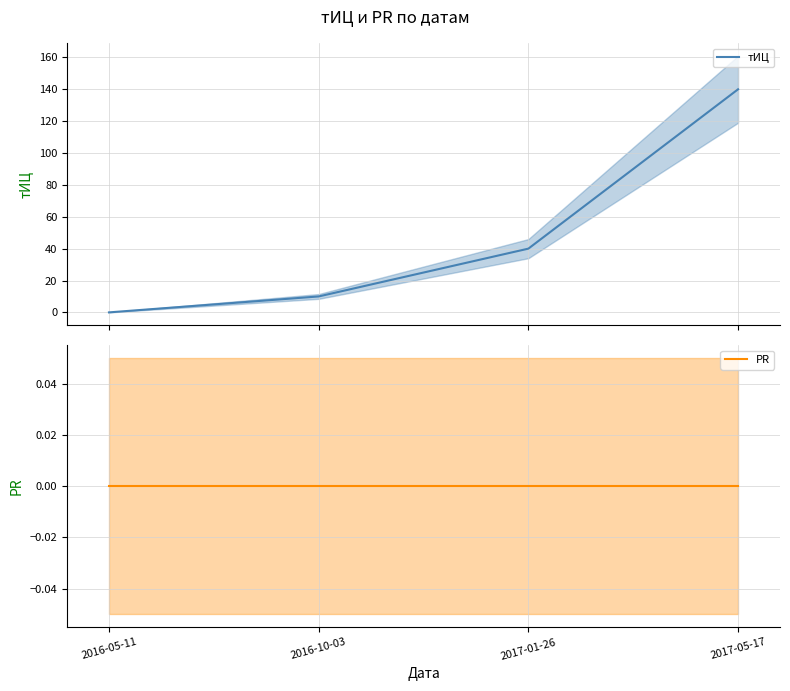

Which has a higher value, 2016-05-11 or 2017-01-26?

2017-01-26